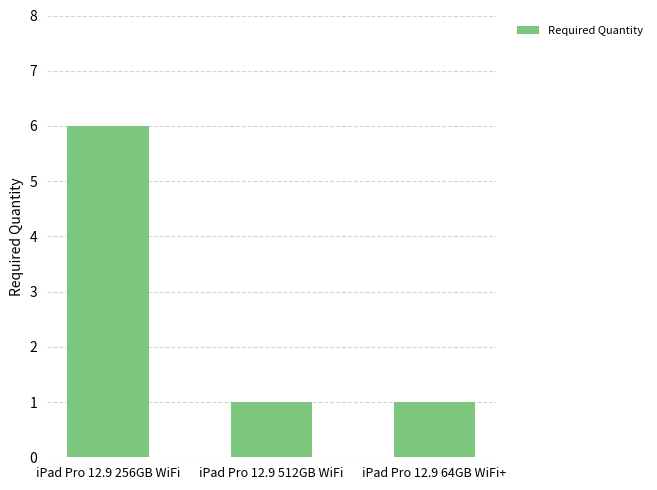

Approximately how many times larger is the value at iPad Pro 12.9 512GB WiFi compared to iPad Pro 12.9 64GB WiFi+?

1.0